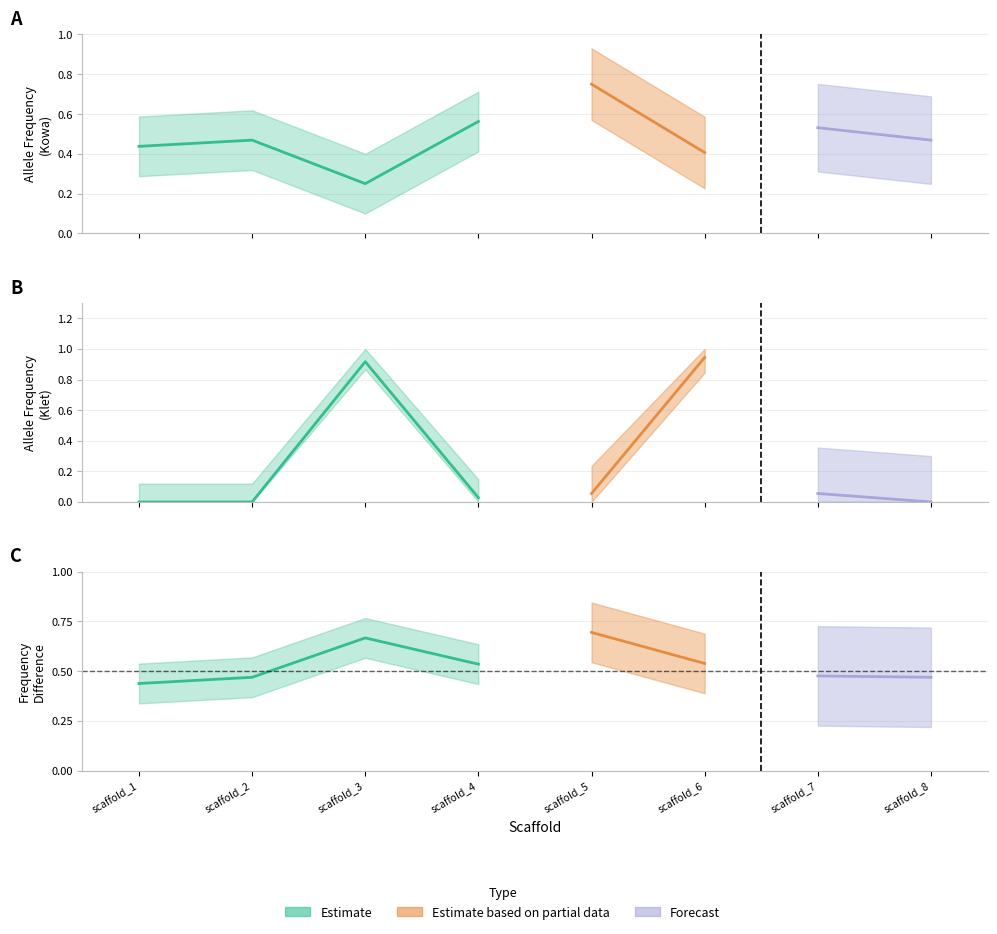

True or false: Allele_Freq_Diff and Allele_Frequency_Kowa intersect in this chart.

True